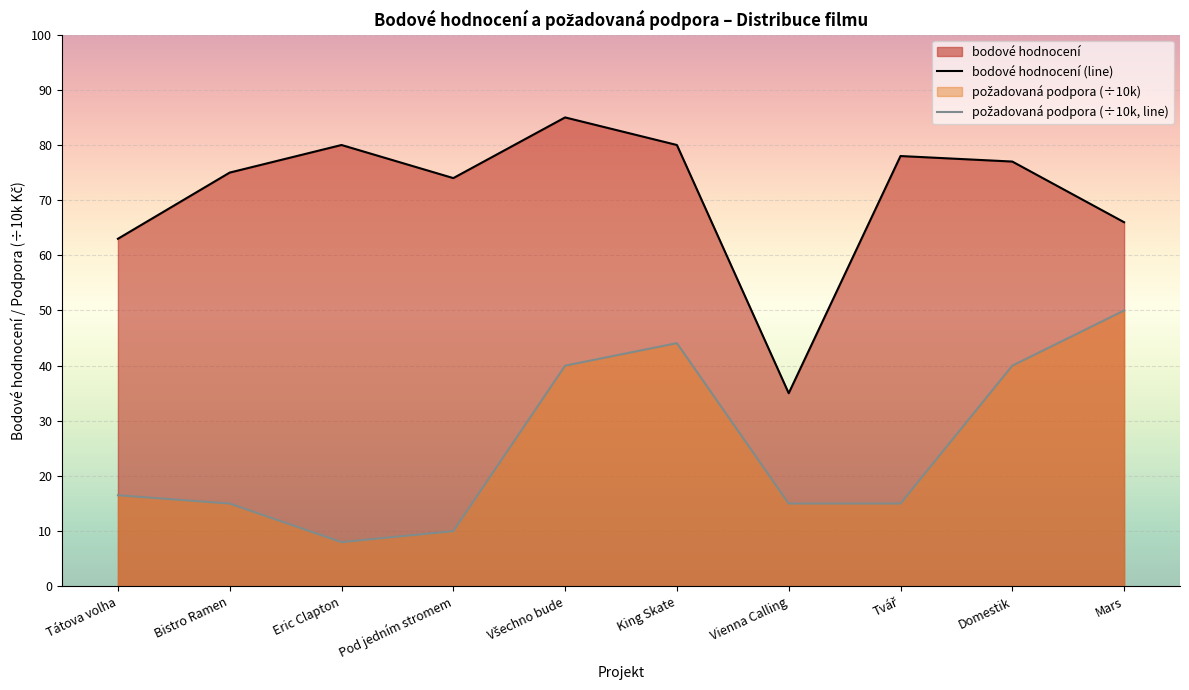

True or false: bodové hodnocení and požadovaná podpora cross at least once.

False